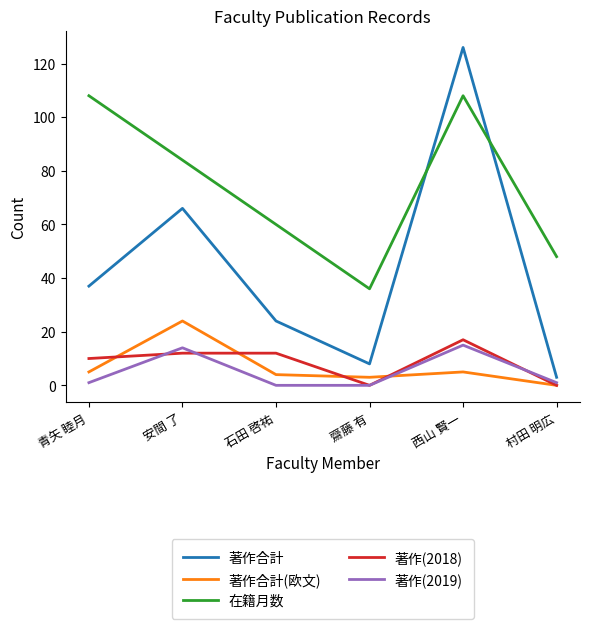

What value does the 著作(2018) series have at 石田 啓祐?

12